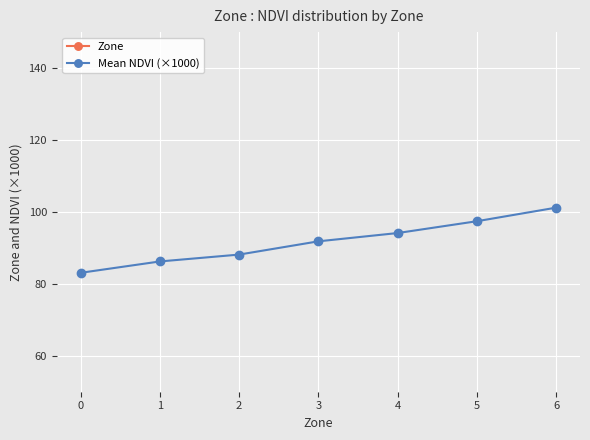

Reading left to right, what are all the values shown in this chart?

Zone: 0.0	1.0	2.0	3.0	4.0	5.0	6.0
Mean NDVI (×1000): 83.1	86.2	88.1	91.8	94.1	97.4	101.2